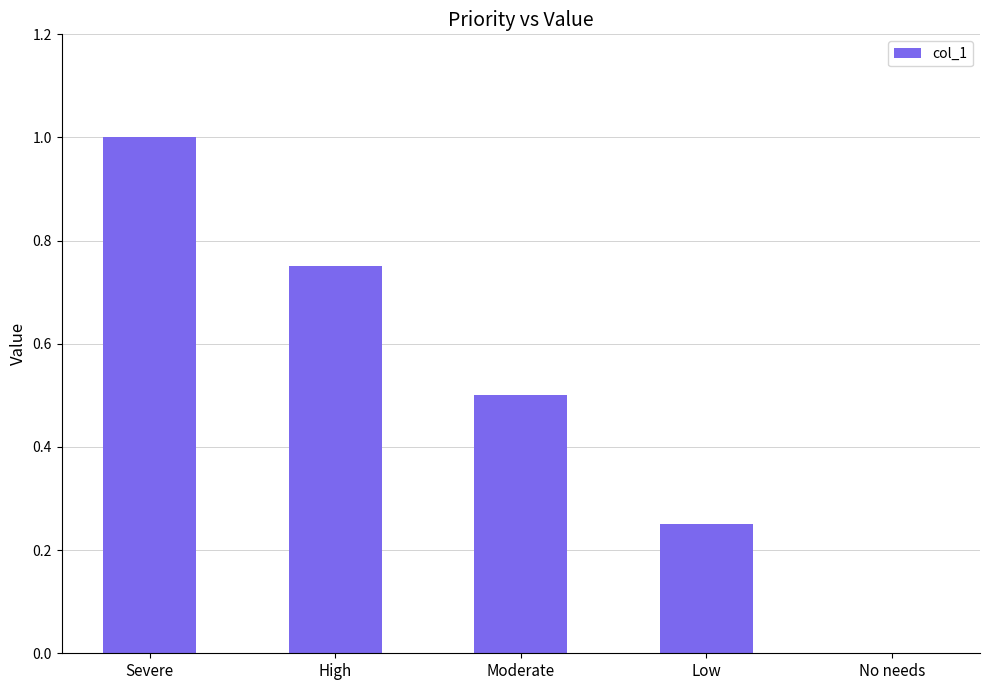

Where is the data nearest to the value 0?

No needs